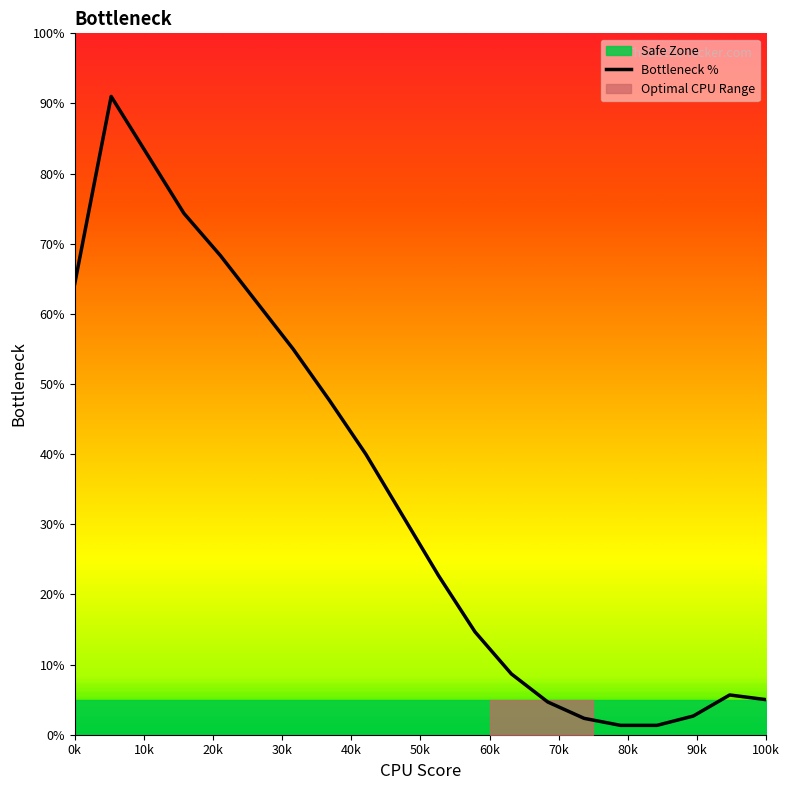

Does the chart have visible grid lines?

No